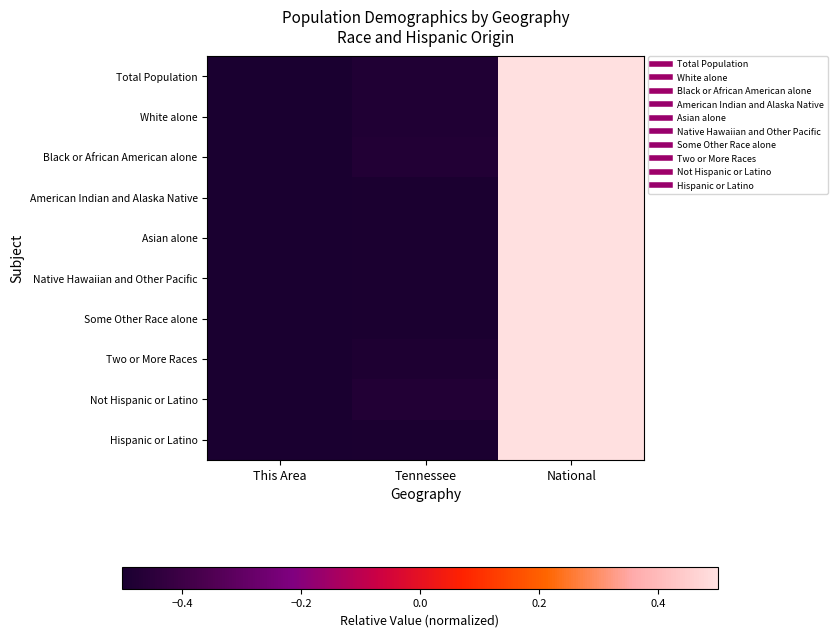

Which series changed the most between Tennessee and National?

Hispanic or Latino